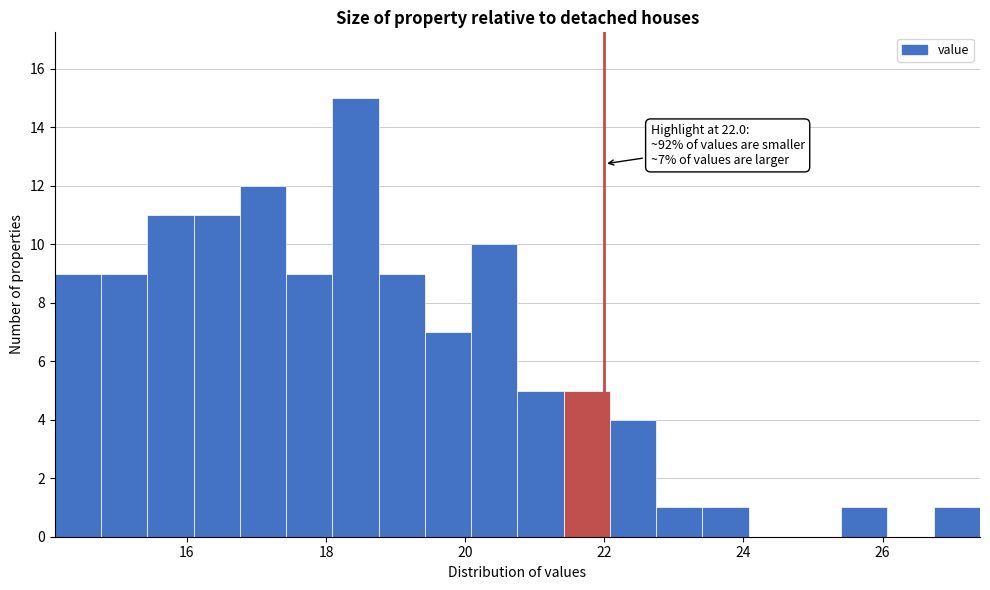

Around what value on the x-axis is the tallest bar? Give the approximate position of its centre, as read against the axis.

18.4